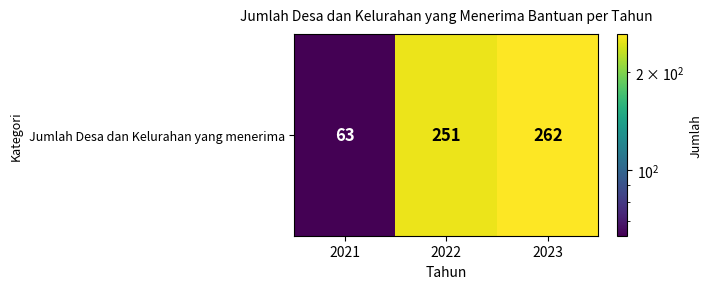

Is it true that the value at 2023 is 262?

True